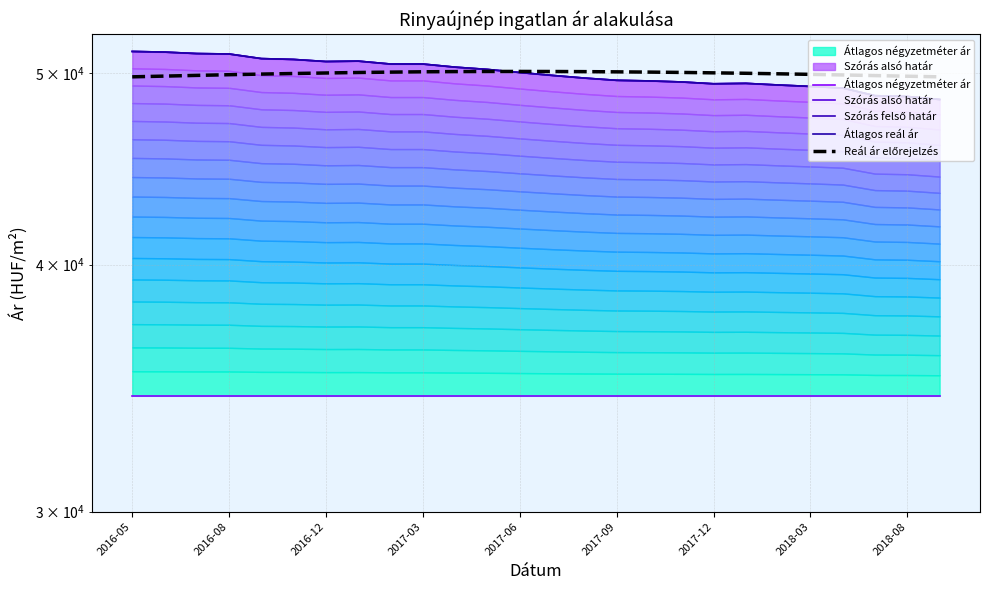

What is the average value of the Átlagos négyzetméter ár series?

34333.0